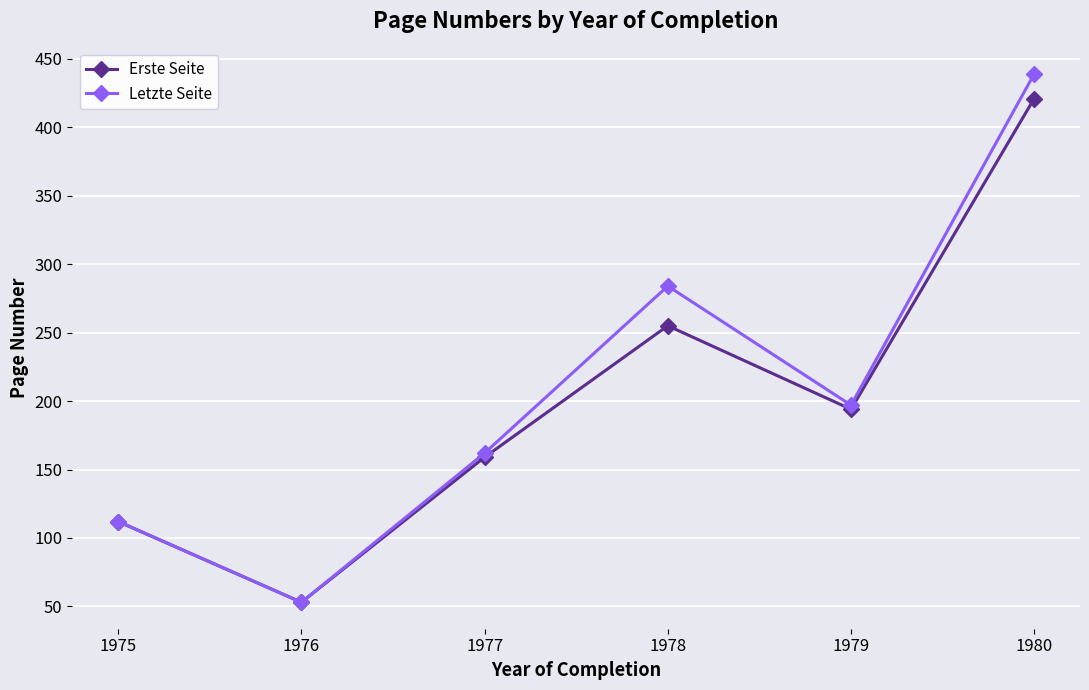

What is the value of the Letzte Seite point at the 3rd from the left?

162